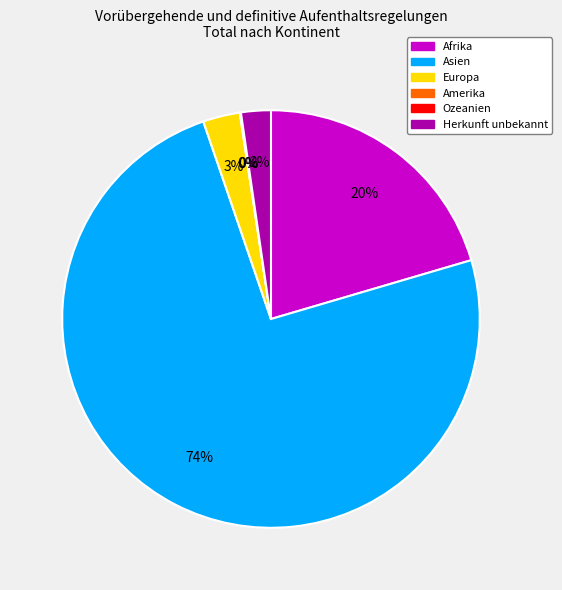

True or false: Herkunft unbekannt accounts for 1% of the total.

False